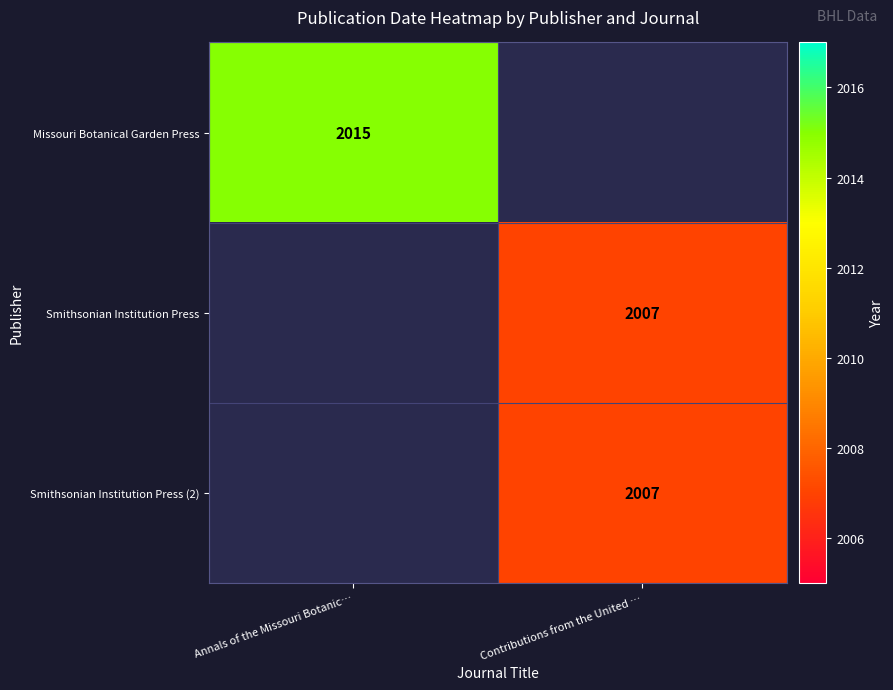

True or false: Missouri Botanical Garden Press has a value of 3614 at Annals of the Missouri Botanic….

False